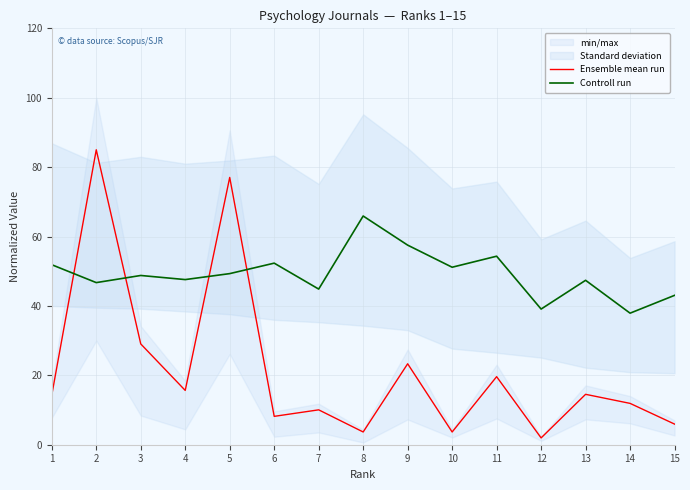

Does the chart display data point markers on the line(s)?

No